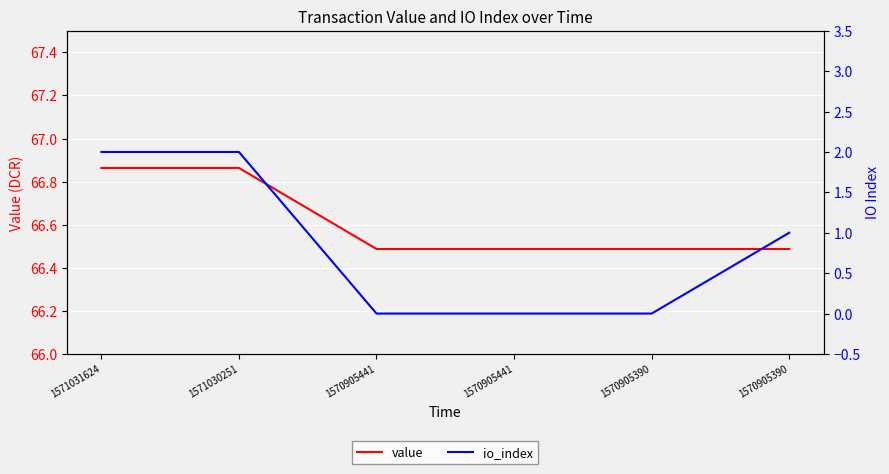

List the series in order of their peak value, highest first.

value, io_index